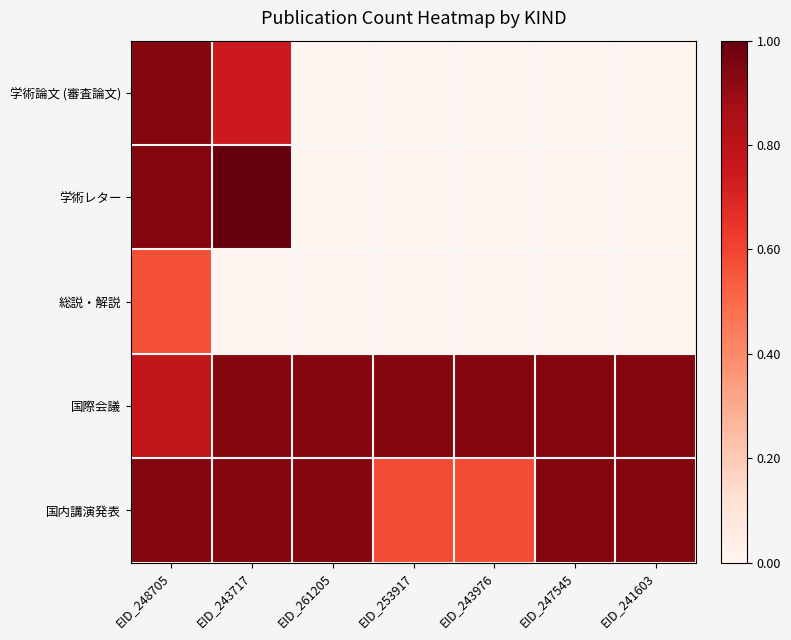

Reading left to right, transcribe all the data shown in this chart.

学術論文 (審査論文): EID_248705=0.9	EID_243717=0.7	EID_261205=0.0	EID_253917=0.0	EID_243976=0.0	EID_247545=0.0	EID_241603=0.0
学術レター: EID_248705=0.9	EID_243717=1.0	EID_261205=0.0	EID_253917=0.0	EID_243976=0.0	EID_247545=0.0	EID_241603=0.0
総説・解説: EID_248705=0.6	EID_243717=0.0	EID_261205=0.0	EID_253917=0.0	EID_243976=0.0	EID_247545=0.0	EID_241603=0.0
国際会議: EID_248705=0.8	EID_243717=0.9	EID_261205=0.9	EID_253917=0.9	EID_243976=0.9	EID_247545=0.9	EID_241603=0.9
国内講演発表: EID_248705=0.9	EID_243717=0.9	EID_261205=0.9	EID_253917=0.6	EID_243976=0.6	EID_247545=0.9	EID_241603=0.9